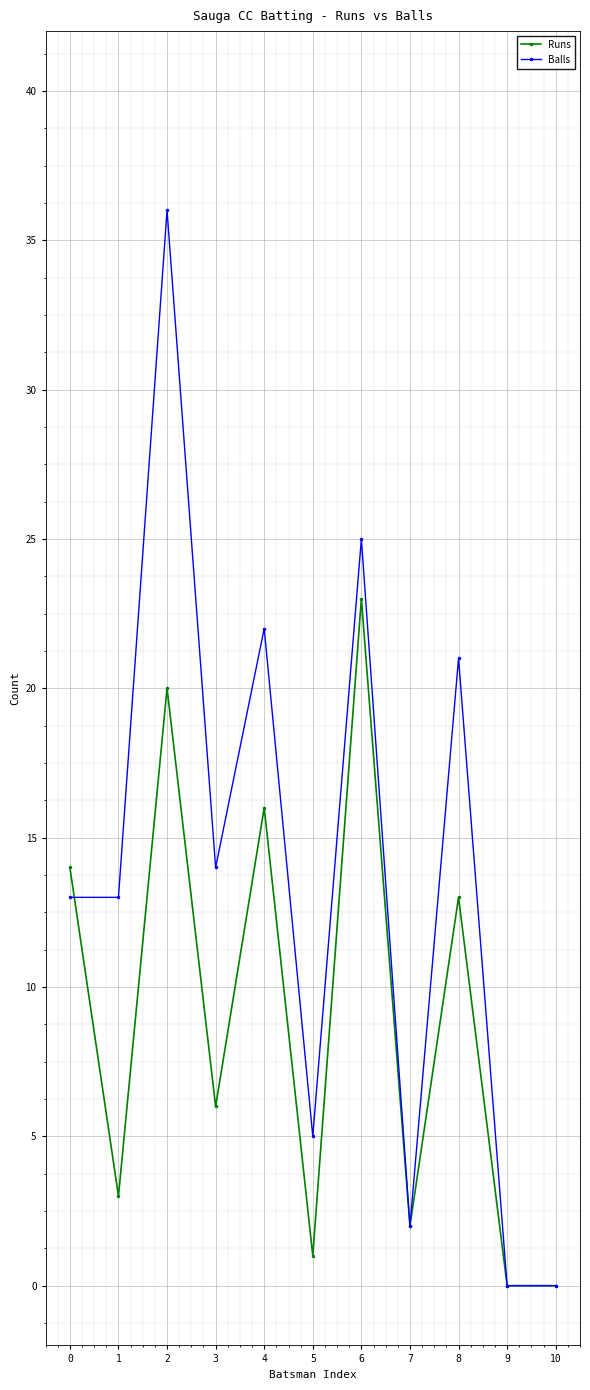

Does the chart display data point markers on the line(s)?

Yes